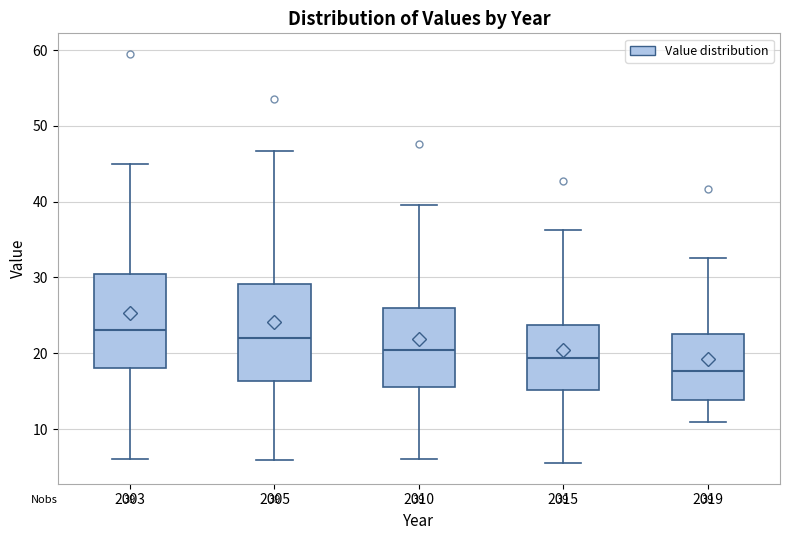

Which box has the lowest median line?

2019